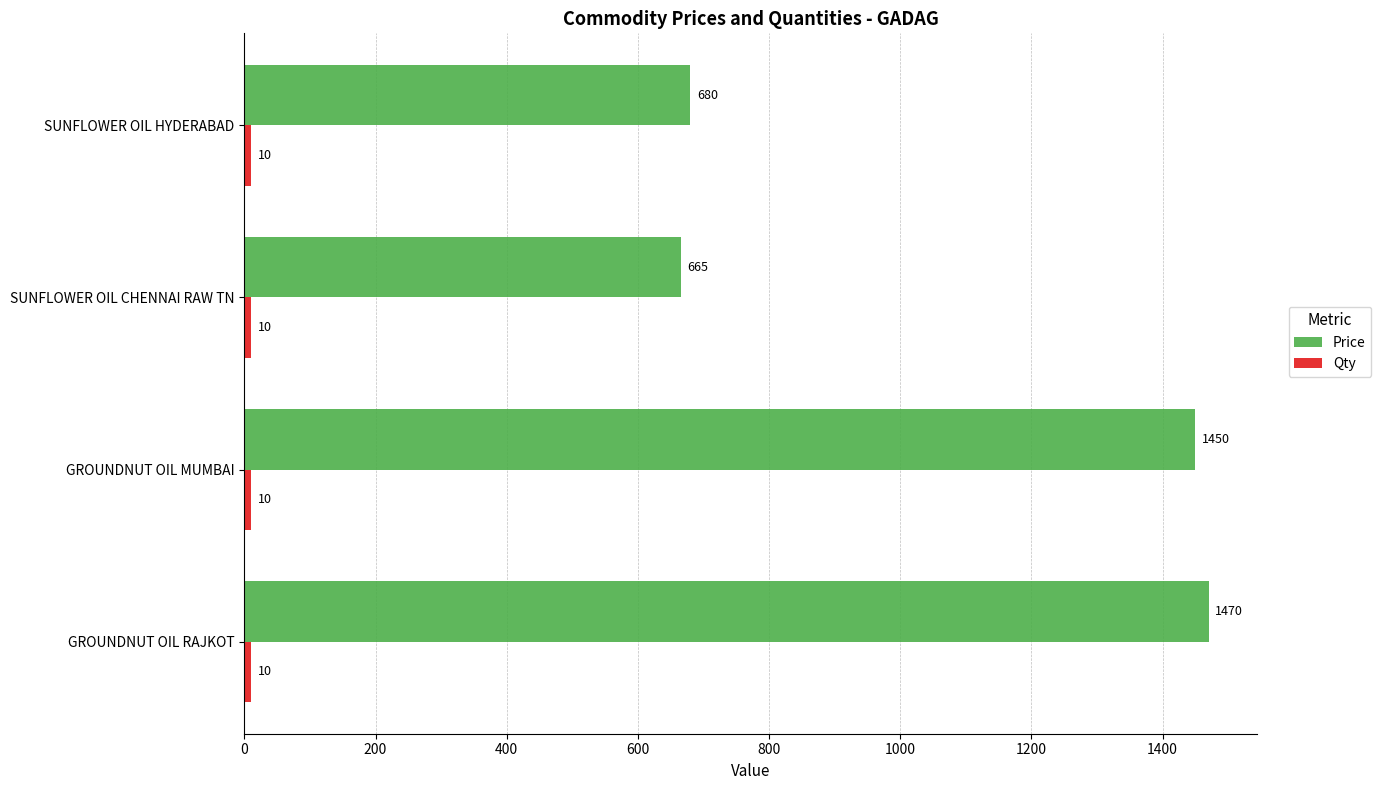

True or false: Price has a value of 2135 at GROUNDNUT OIL MUMBAI.

False